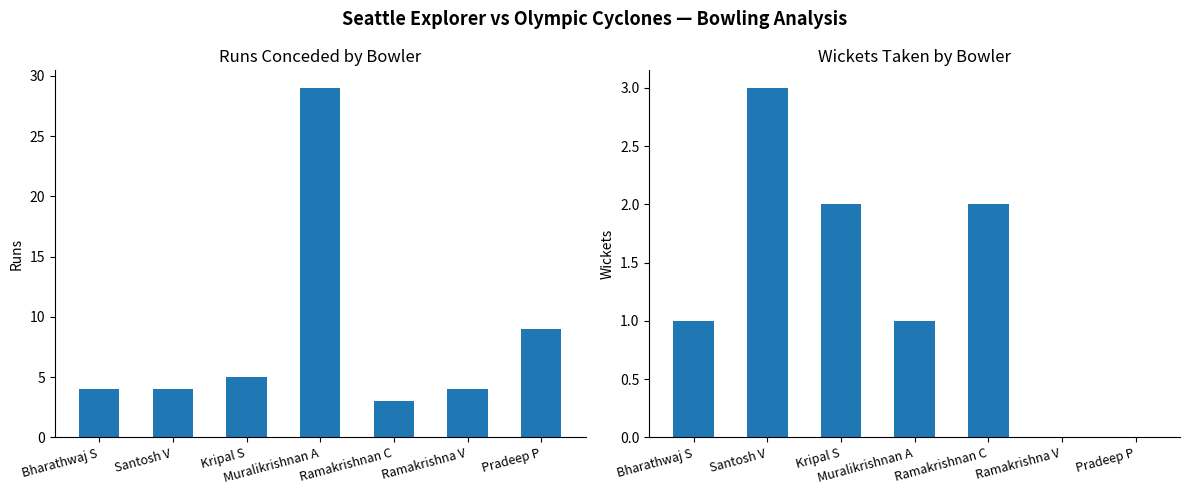

Which has a higher value, Santosh V or Pradeep P?

Pradeep P